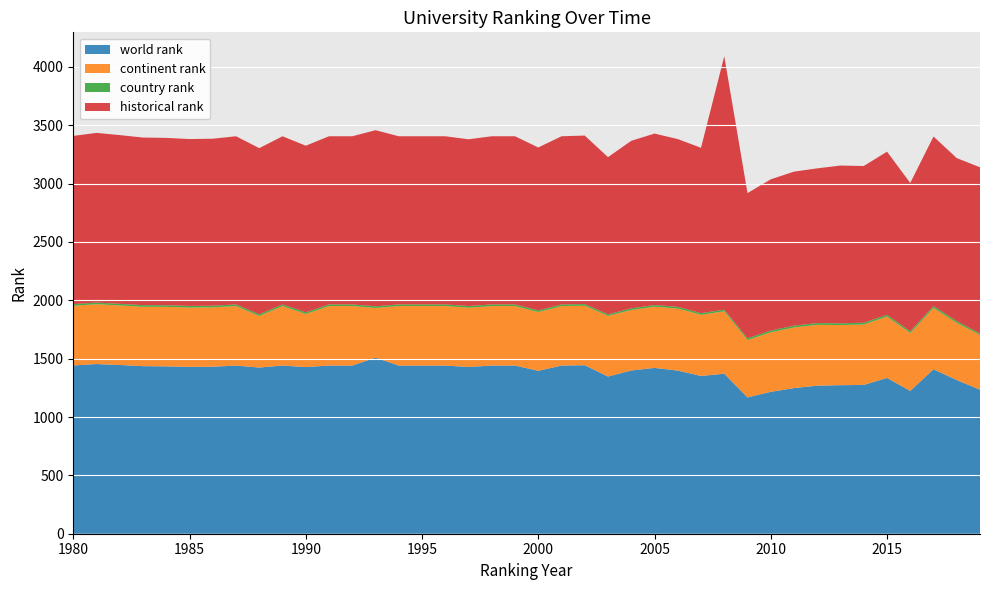

Reading left to right, what are all the values shown in this chart?

world rank: 1442	1454	1446	1436	1434	1430	1431	1441	1424	1441	1428	1441	1441	1509	1441	1441	1441	1429	1441	1441	1396	1441	1444	1347	1399	1421	1398	1352	1371	1168	1216	1248	1269	1273	1275	1335	1224	1409	1317	1234
continent rank: 511	513	510	509	510	508	509	510	442	510	455	510	510	426	510	510	510	508	510	510	504	510	510	520	518	525	532	524	535	492	510	520	521	515	518	526	496	526	490	469
country rank: 14	14	14	14	14	14	14	14	14	14	14	14	14	14	14	14	14	14	14	14	14	14	14	13	14	14	14	14	14	15	15	15	15	15	15	15	15	16	15	13
historical rank: 1442	1454	1446	1436	1434	1430	1431	1441	1424	1441	1428	1441	1441	1509	1441	1441	1441	1429	1441	1441	1396	1441	1444	1347	1436	1469	1438	1417	2172	1244	1296	1320	1326	1352	1343	1398	1271	1453	1397	1424